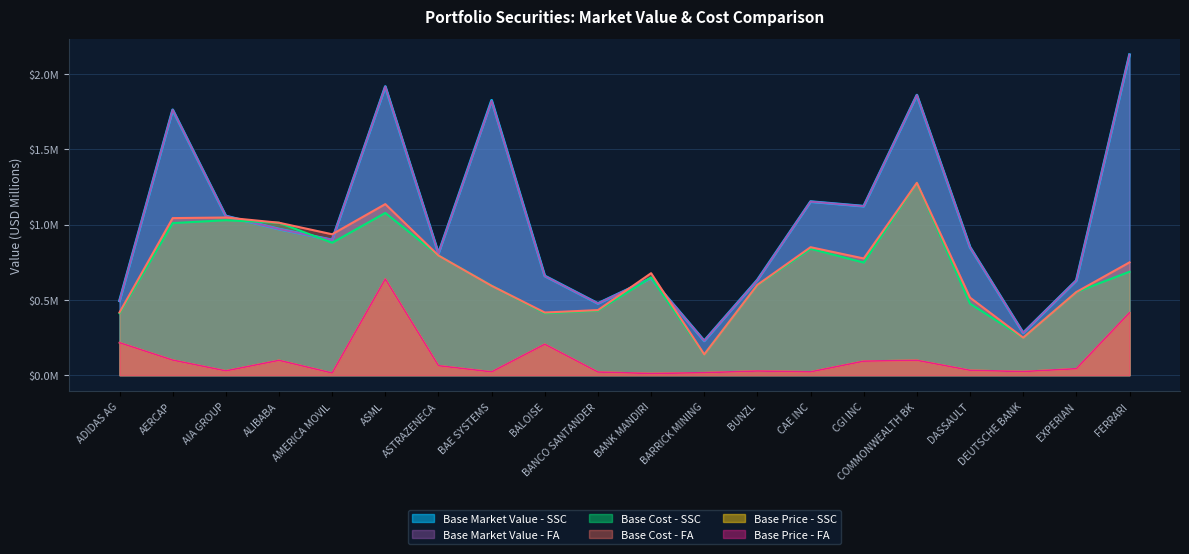

What is the difference between the maximum and second lowest values in the Base Cost - FA series?

1.0